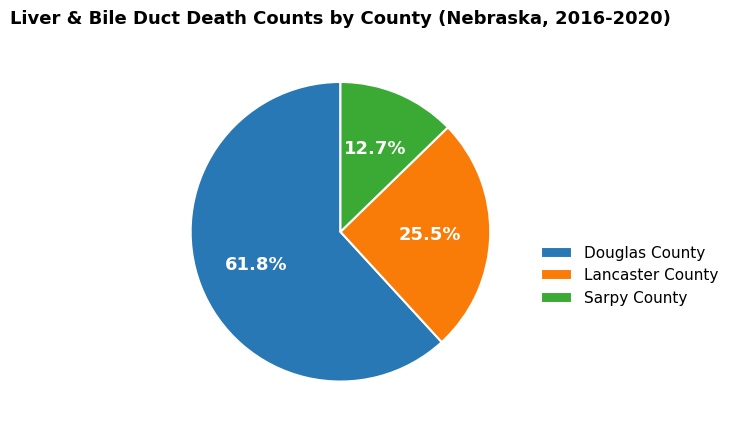

Between Douglas County and Lancaster County, which is larger?

Douglas County